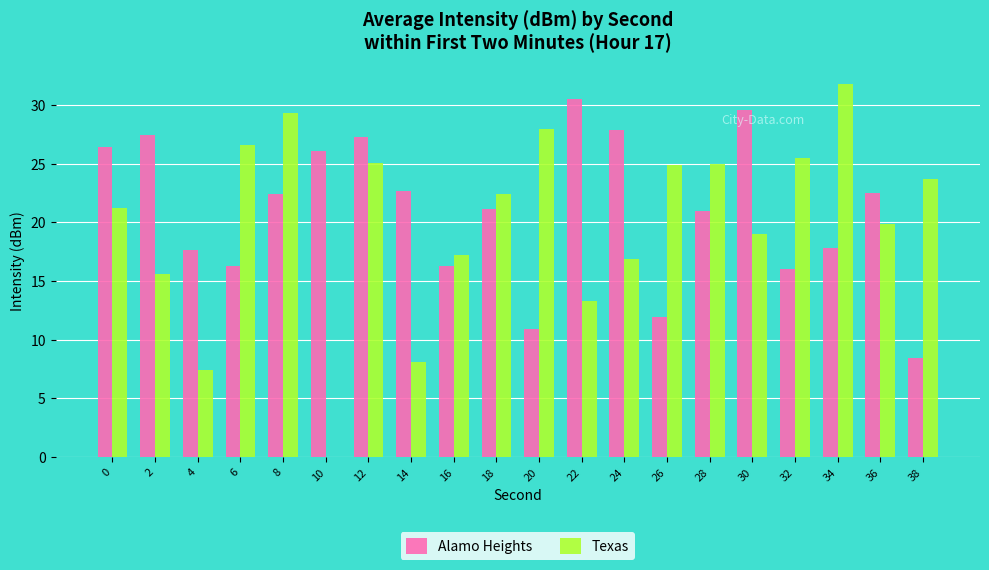

At which label does Texas reach its peak?

34